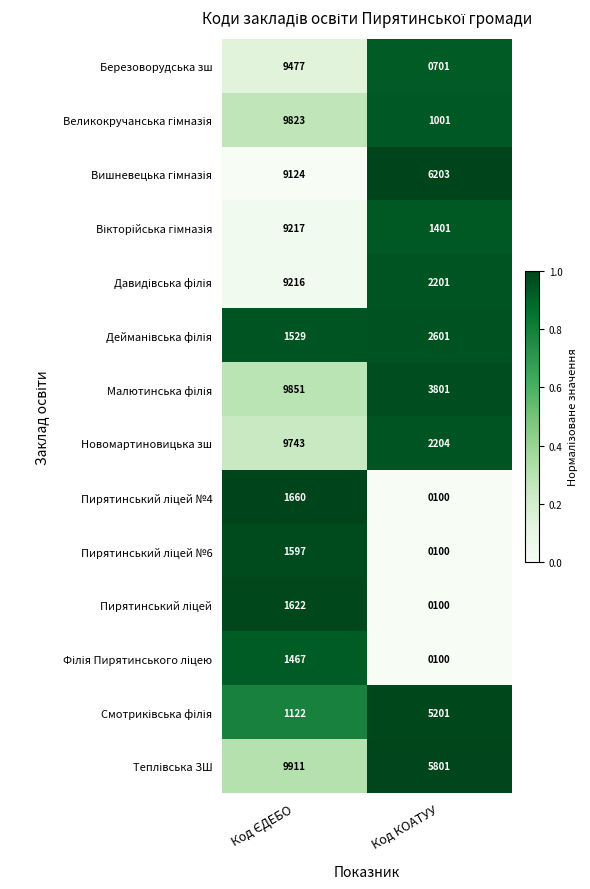

What is the minimum value shown in the chart?

100